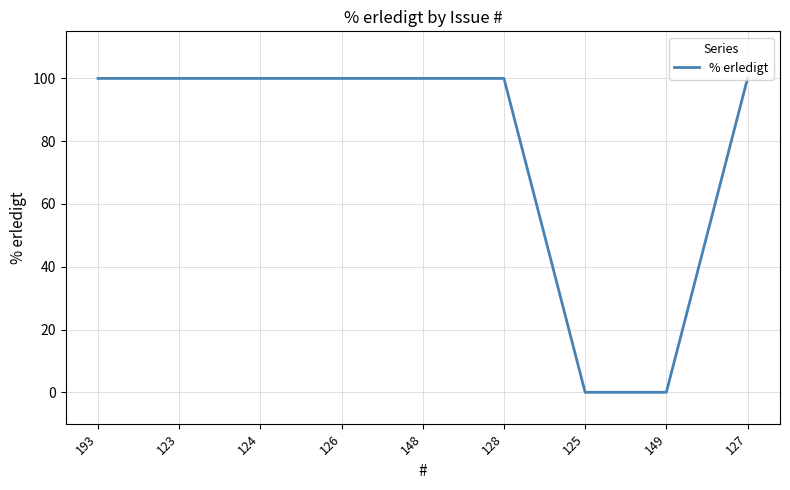

What is the approximate value at 123?

100